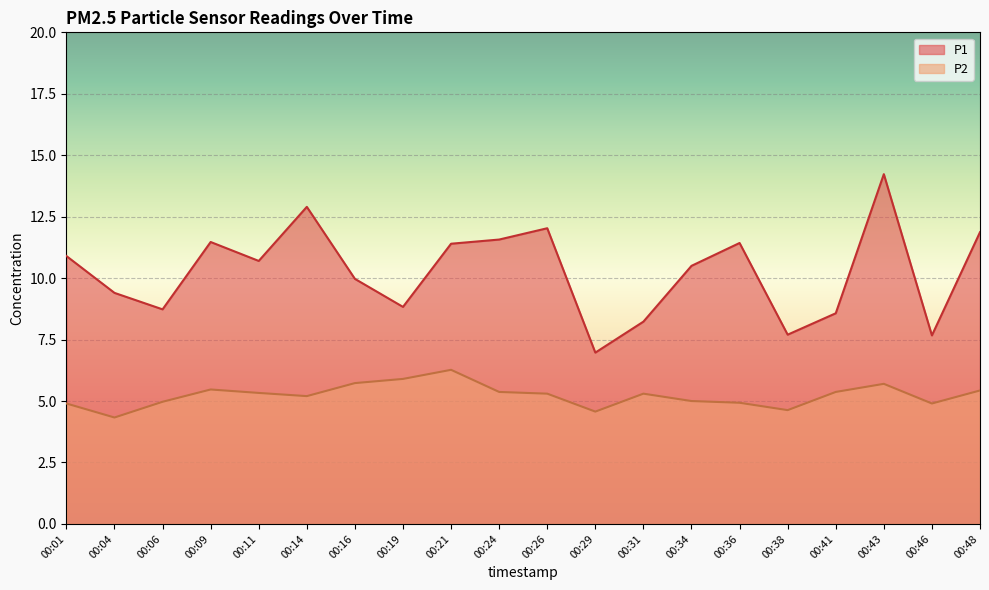

True or false: P1 has a value of 2.2 at 00:46.

False